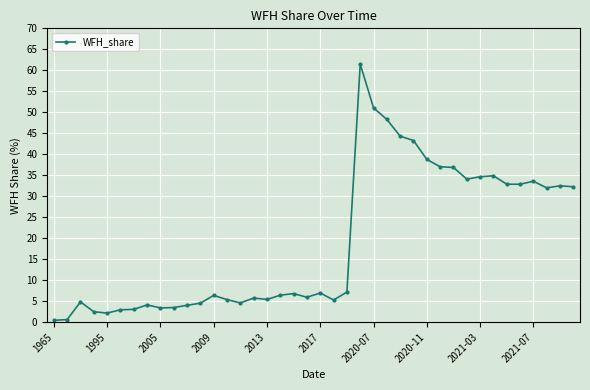

What is the greatest value displayed?

61.5